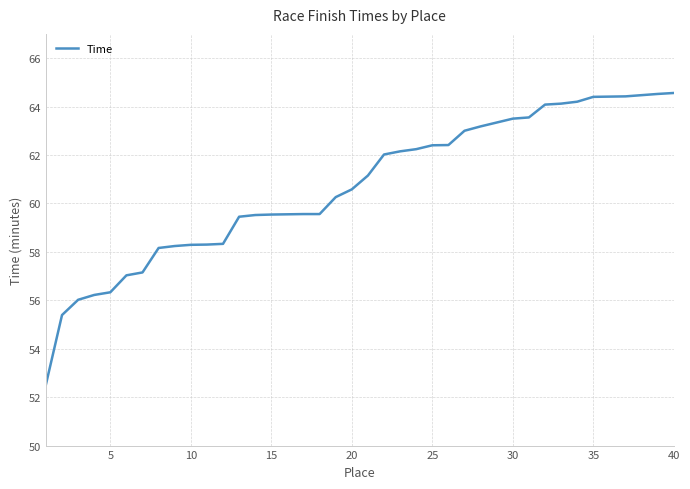

What is the smallest value displayed?

52.5